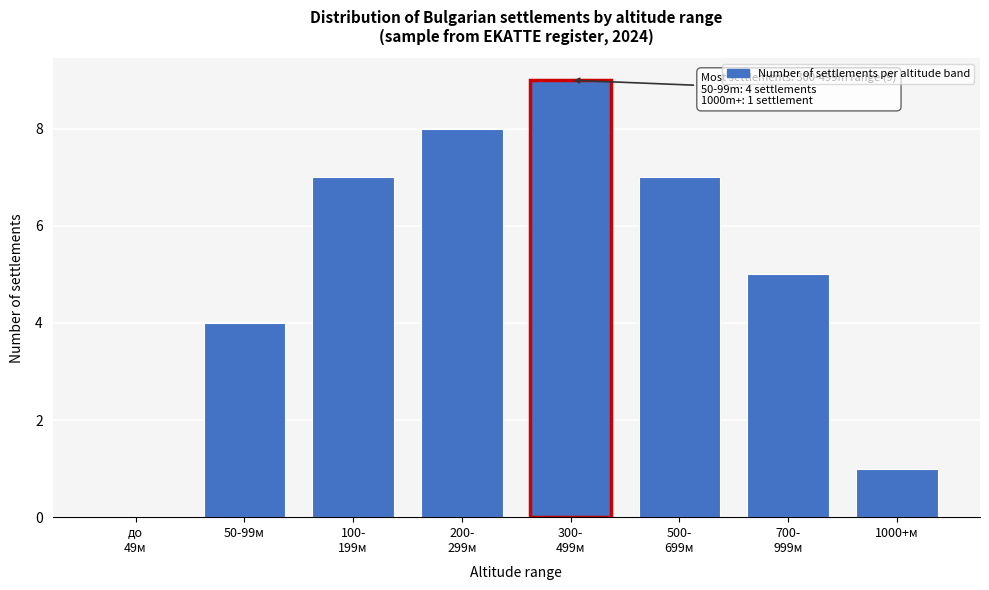

What is the maximum value shown in the chart?

9